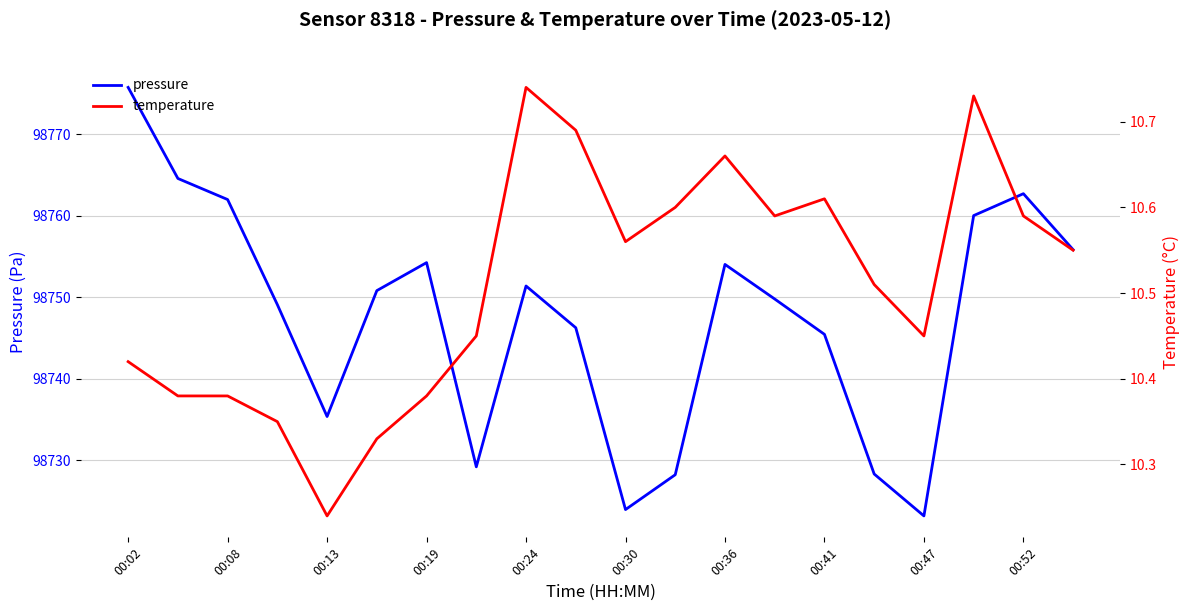

Is it true that pressure equals 98745.4 at 00:41?

True